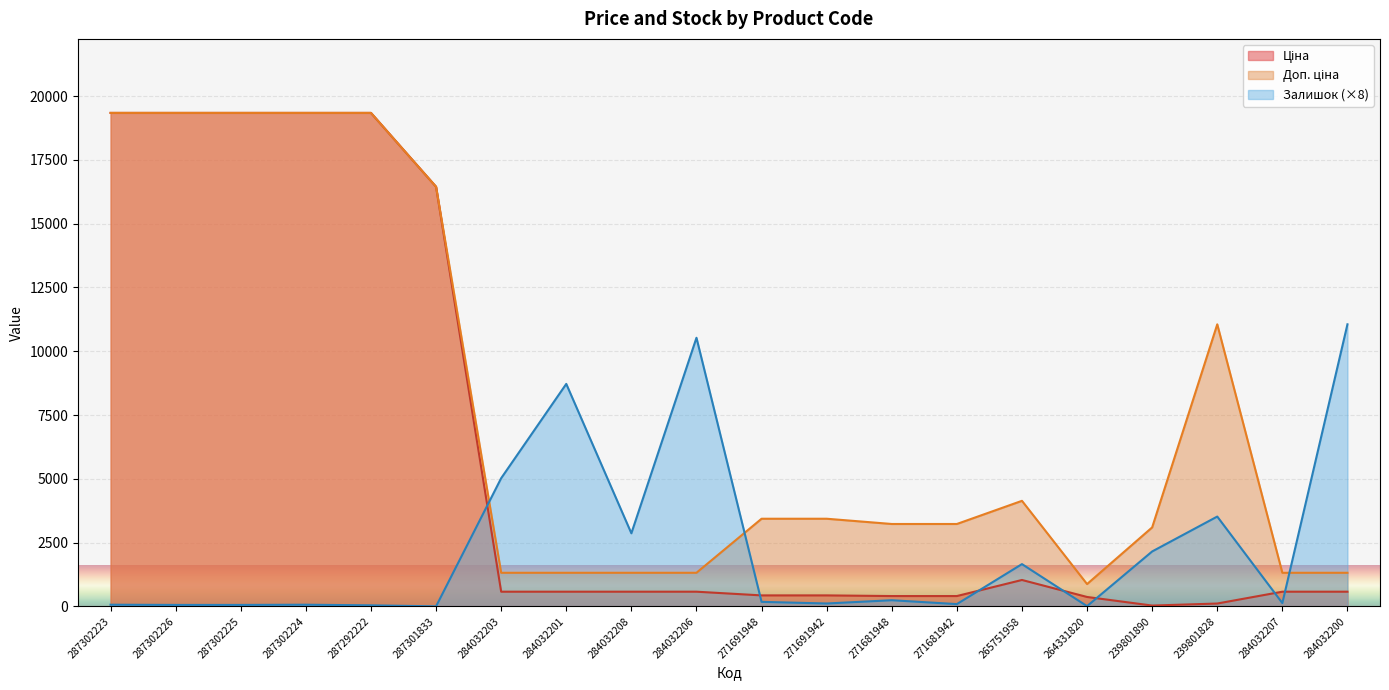

Reading left to right, extract all data points from this chart.

Ціна: 287302223=19343.1	287302226=19343.1	287302225=19343.1	287302224=19343.1	287292222=19343.1	287301833=16448.2	284032203=574.5	284032201=574.5	284032208=574.5	284032206=574.5	271691948=429.3	271691942=429.3	271681948=403.6	271681942=403.6	265751958=1034.1	264331820=367.6	239801890=30.9	239801828=110.5	284032207=574.5	284032200=574.5
Доп. ціна: 287302223=19343.1	287302226=19343.1	287302225=19343.1	287302224=19343.1	287292222=19343.1	287301833=16448.2	284032203=1316.7	284032201=1316.7	284032208=1316.7	284032206=1316.7	271691948=3434.6	271691942=3434.6	271681948=3228.8	271681942=3228.8	265751958=4136.6	264331820=874.0	239801890=3095.0	239801828=11055.0	284032207=1316.7	284032200=1316.7
Залишок: 287302223=64.0	287302226=56.0	287302225=56.0	287302224=64.0	287292222=40.0	287301833=0.0	284032203=5024.0	284032201=8720.0	284032208=2864.0	284032206=10528.0	271691948=176.0	271691942=112.0	271681948=240.0	271681942=88.0	265751958=1656.0	264331820=8.0	239801890=2152.0	239801828=3520.0	284032207=128.0	284032200=11056.0